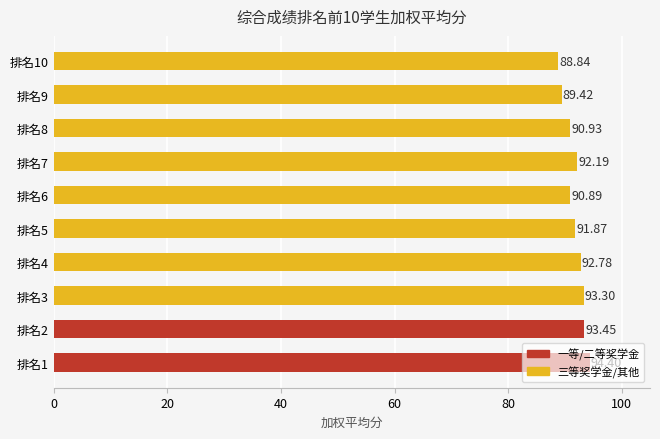

What is the difference between the maximum and minimum values?

5.6